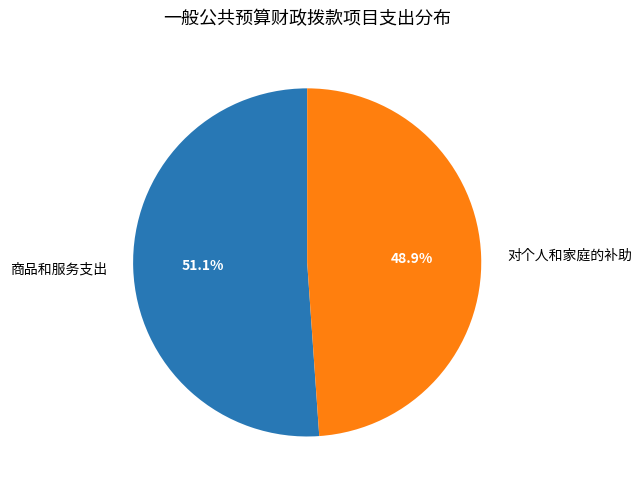

To the nearest percent, what is the difference between the largest and smallest slice percentages?

2%